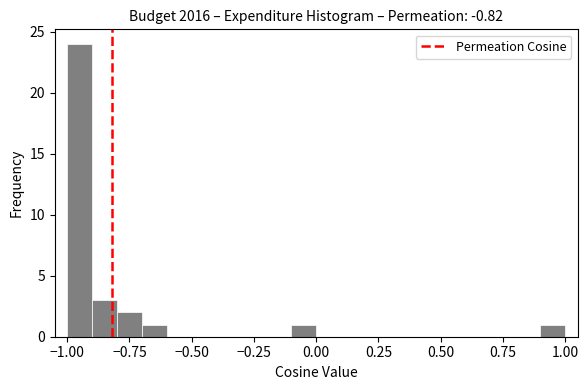

Read against the x-axis, roughly where is the centre of the tallest bar?

-0.95